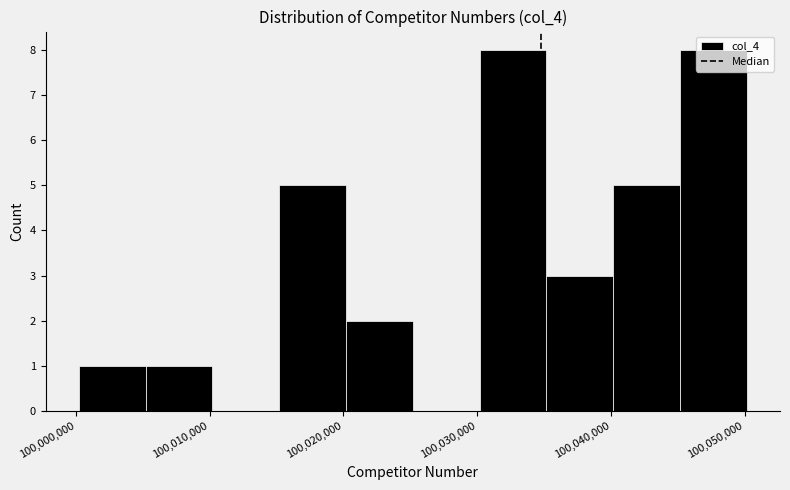

Reading left to right, transcribe this chart: for each bar, give the range it covers on the x-axis and its height. Neither the bar edges nor the heights are printed on the chart, so give them approximately, as read against the axes.

100000000 to 100005000: 1
100005000 to 100010000: 1
100010000 to 100015000: 0
100015000 to 100020000: 5
100020000 to 100025000: 2
100025000 to 100030000: 0
100030000 to 100035000: 8
100035000 to 100040000: 3
100040000 to 100045000: 5
100045000 to 100050000: 8